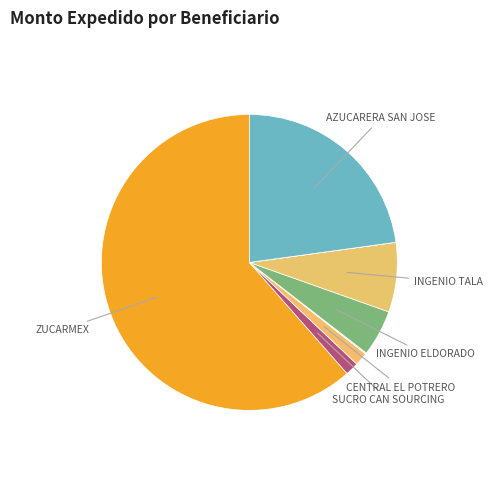

Count the number of slices in the pie.

9